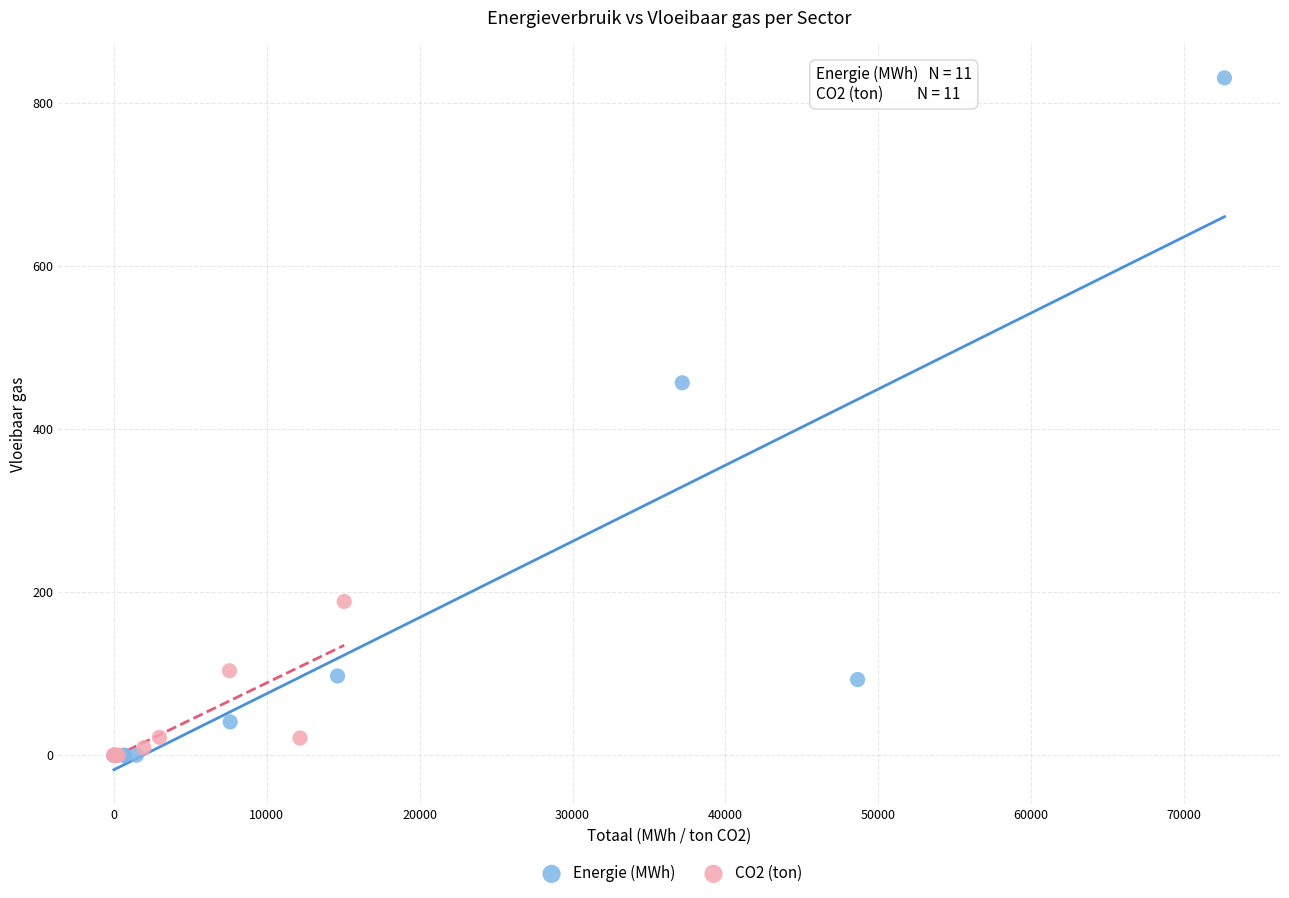

Which series reaches the maximum Y coordinate?

Energie (MWh)